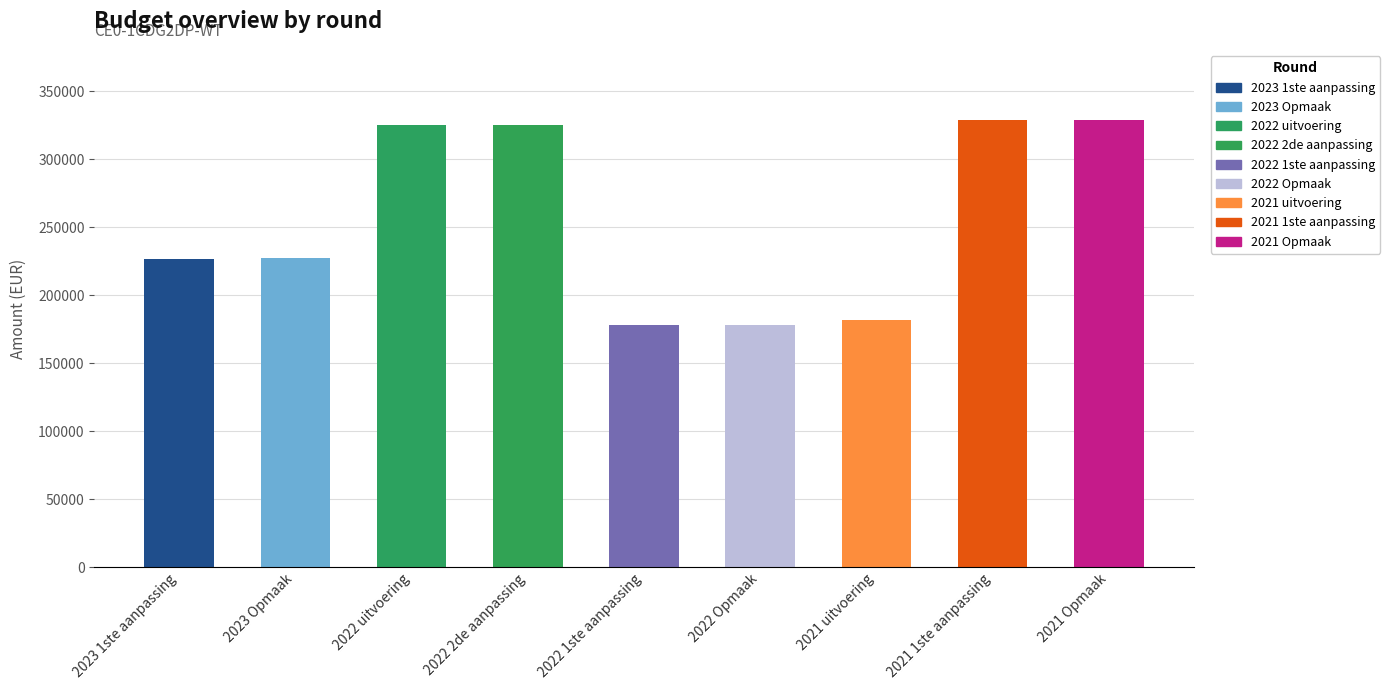

What is the minimum value shown in the chart?

177761